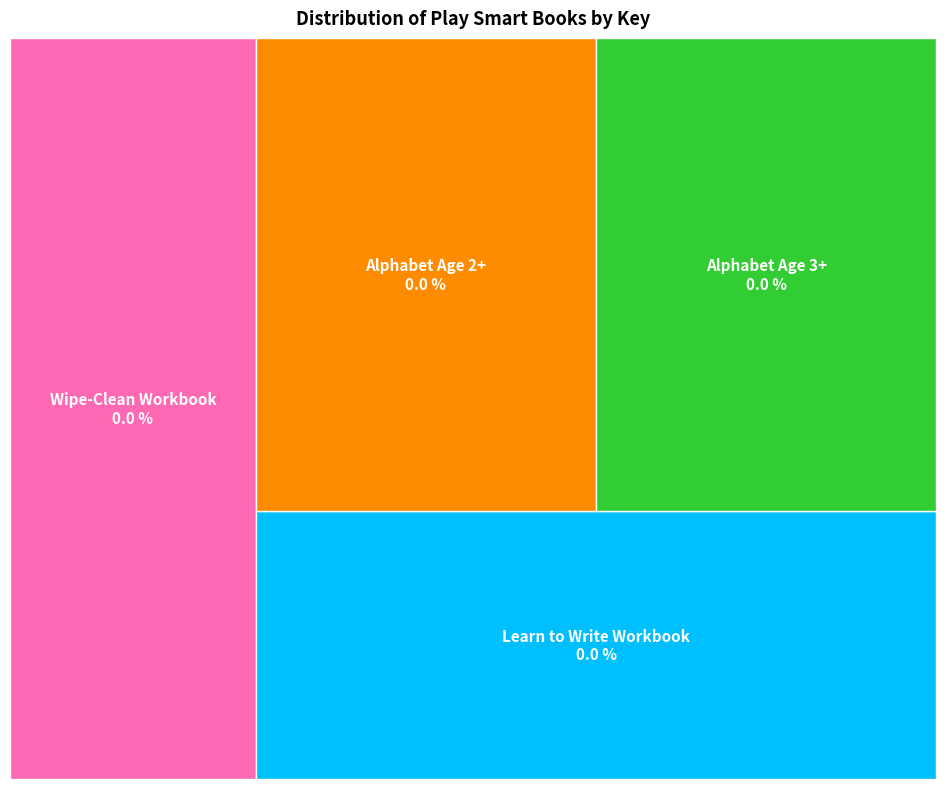

Which category has the biggest portion of the pie?

Play Smart Wipe-Clean Workbook